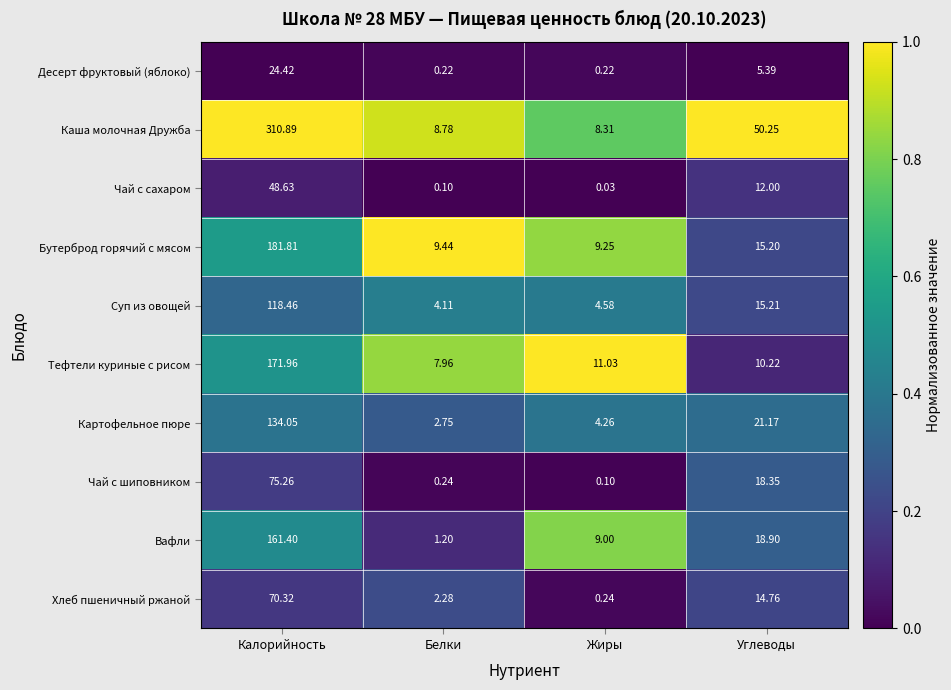

What is the greatest value displayed?

310.9